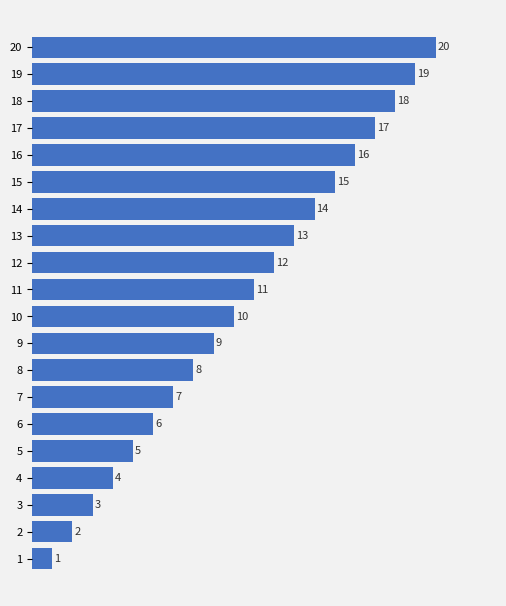

Is it true that the value at 11 is 2?

False